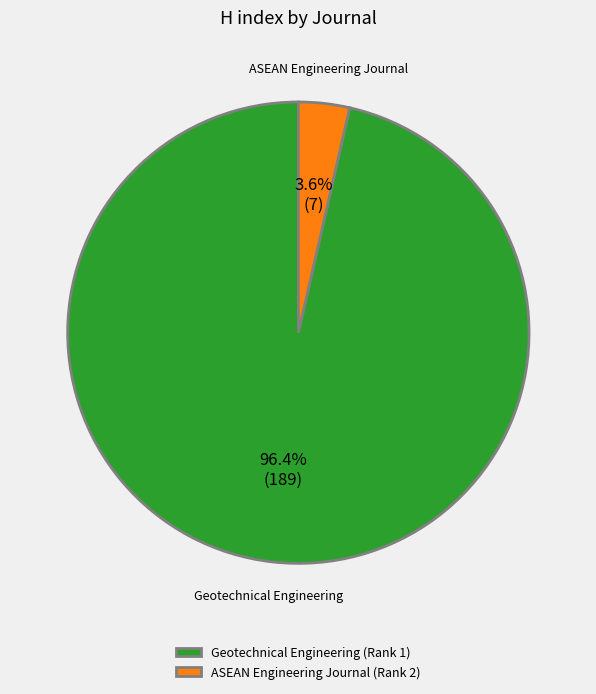

To the nearest percent, what is the difference between the largest and smallest slice percentages?

93%